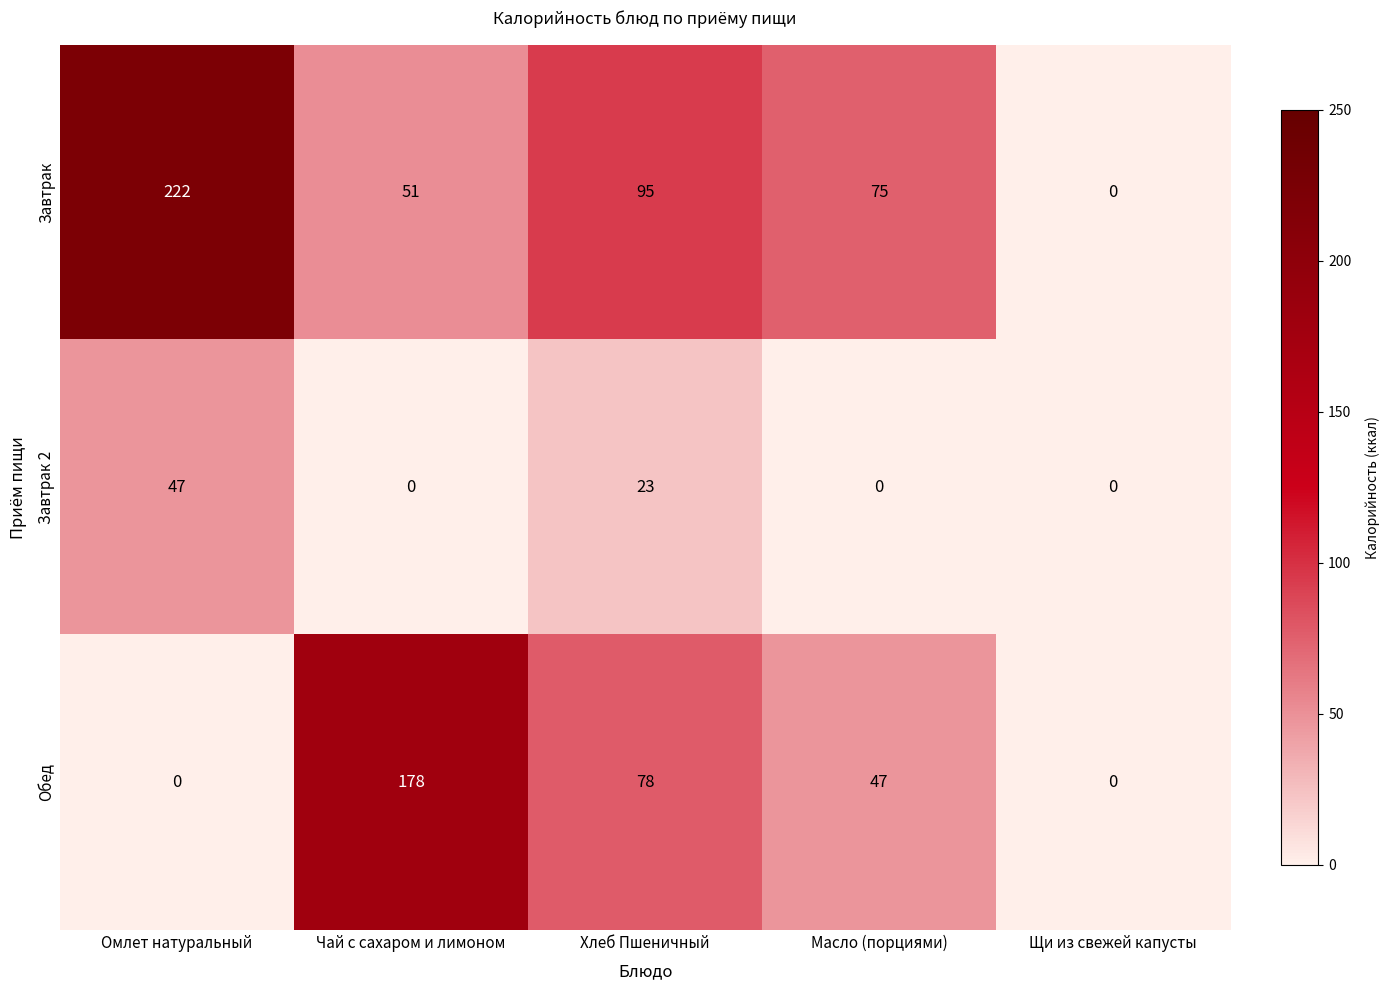

Reading right to left, what are all the values shown in this chart?

Завтрак: Щи из свежей капусты=0	Масло (порциями)=75	Хлеб Пшеничный=95	Чай с сахаром и лимоном=51	Омлет натуральный=222
Завтрак 2: Щи из свежей капусты=0	Масло (порциями)=0	Хлеб Пшеничный=23	Чай с сахаром и лимоном=0	Омлет натуральный=47
Обед: Щи из свежей капусты=0	Масло (порциями)=47	Хлеб Пшеничный=78	Чай с сахаром и лимоном=178	Омлет натуральный=0